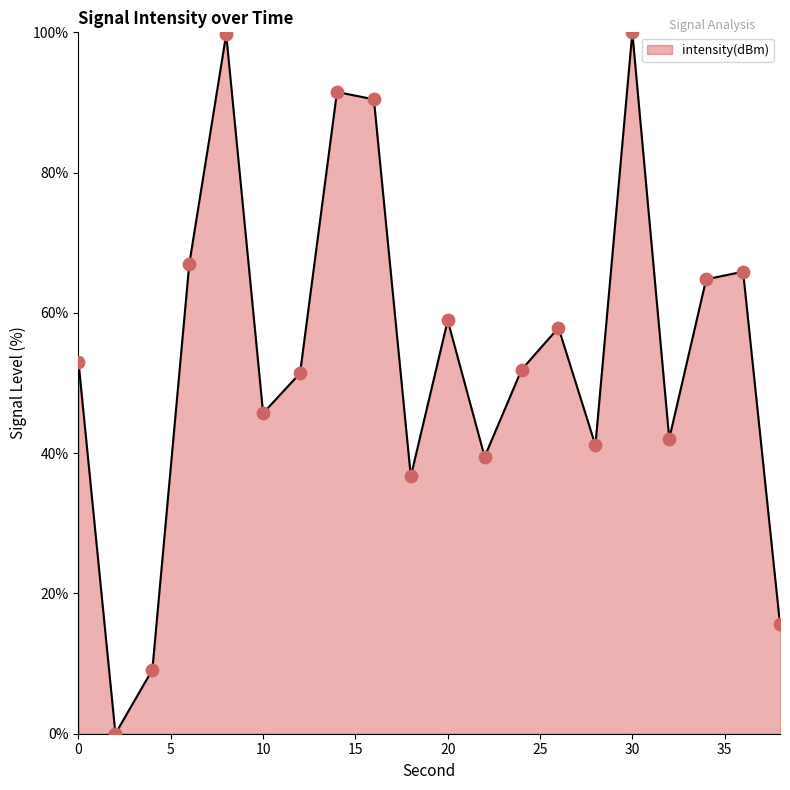

What is the difference between the maximum and minimum values?

100.0